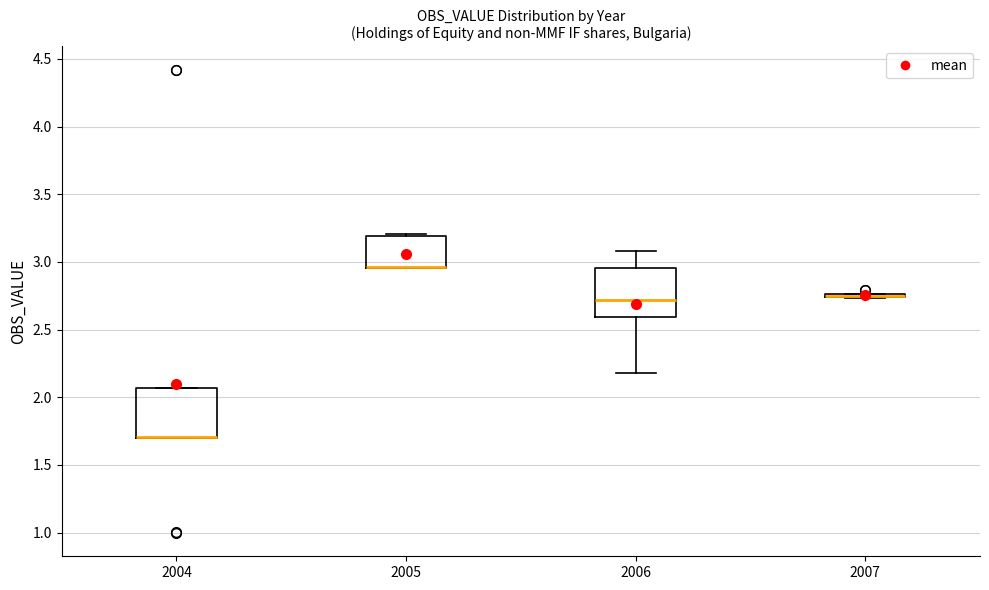

Where is the lower edge of the box at x = 2004 on the y-axis? The values are not printed on the chart, so give them approximately, as read against the axis.

1.70